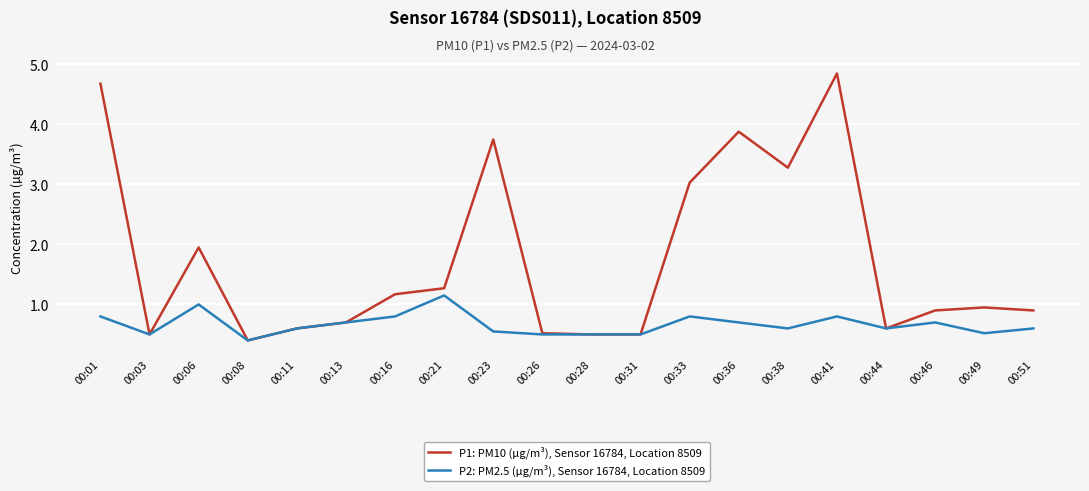

Between 00:06 and 00:49, which series saw the biggest shift?

P1: PM10 (µg/m³), Sensor 16784, Location 8509